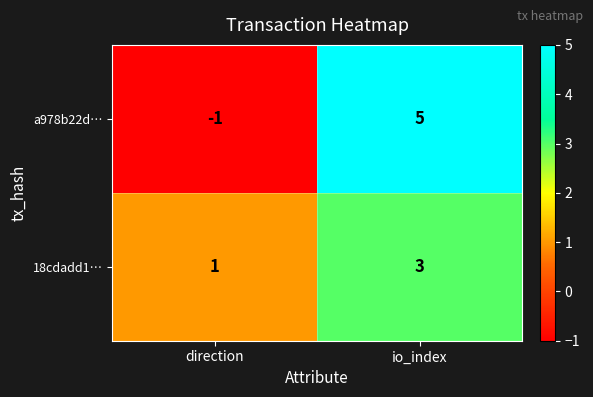

Reading left to right, extract all data points from this chart.

a978b22d…: direction=-1	io_index=5
18cdadd1…: direction=1	io_index=3